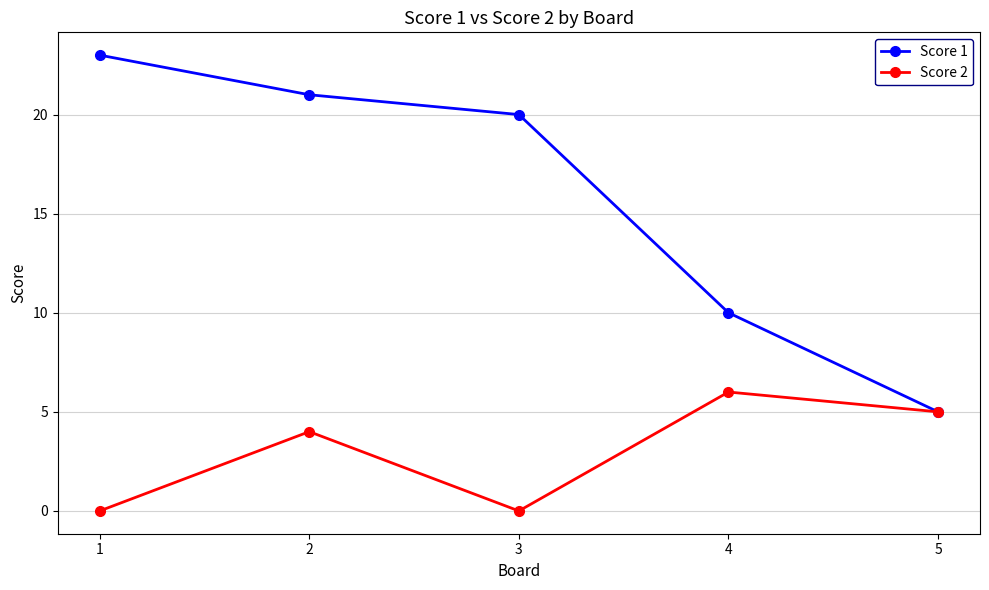

True or false: Score 1 has more than 0 points higher than both neighbors.

False